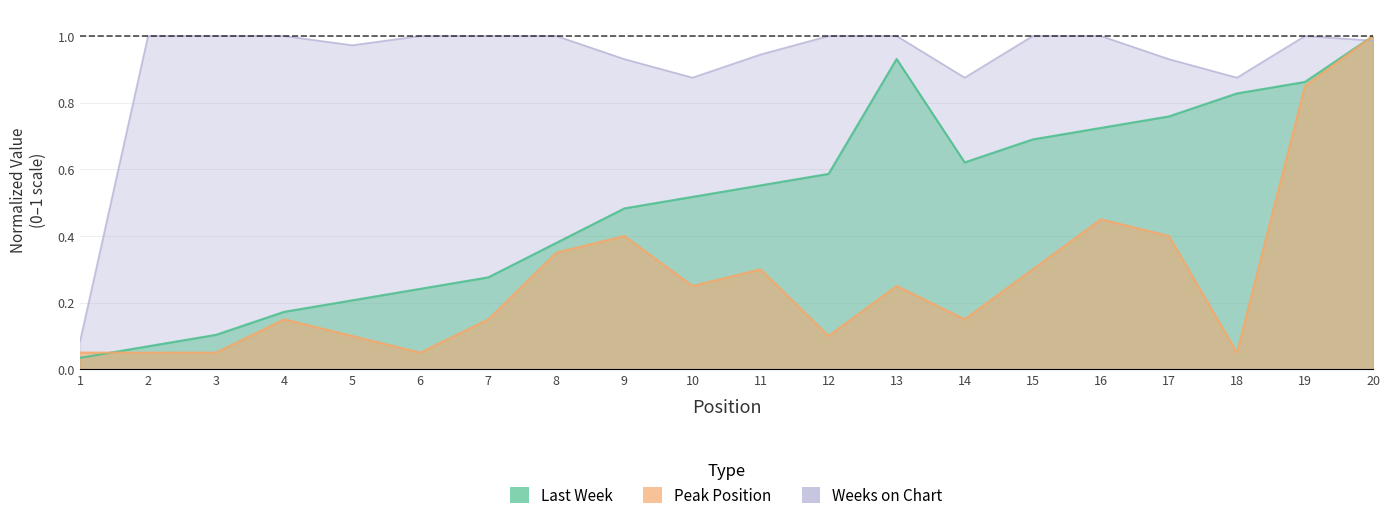

Which series has the largest total across all categories?

Weeks on Chart